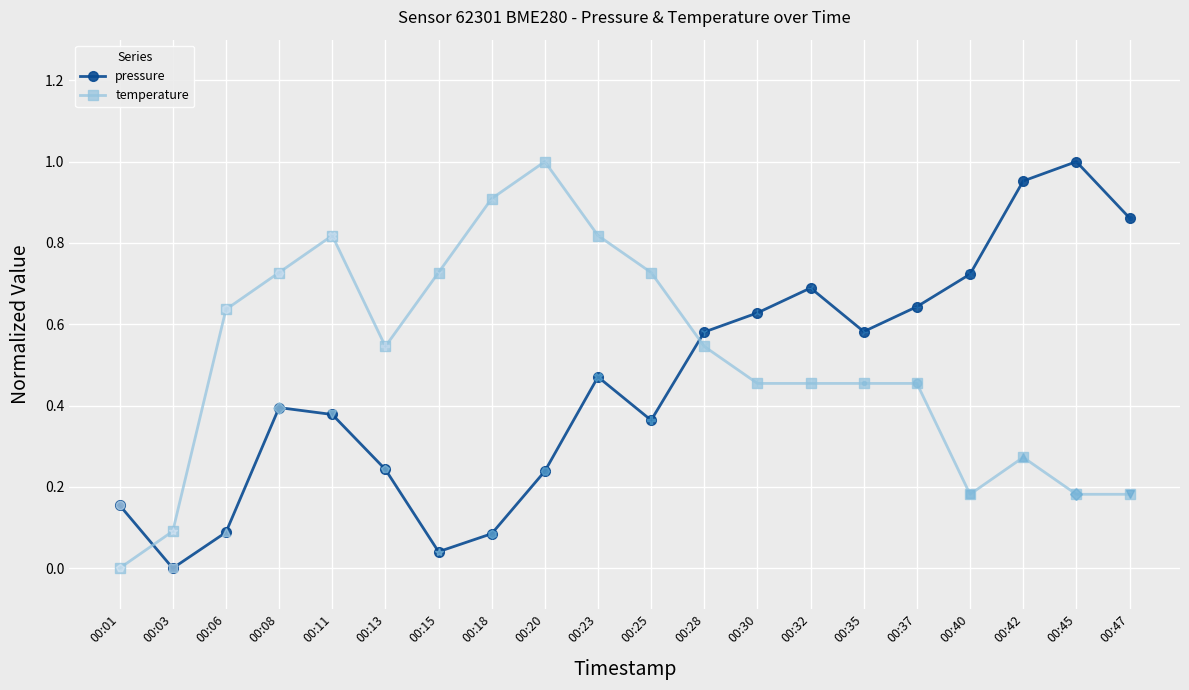

What is the sum of all temperature values?

10.2